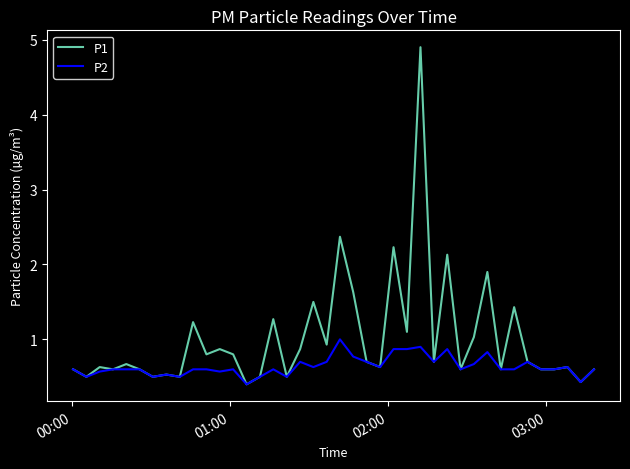

Which series has the largest range (max minus min)?

P1